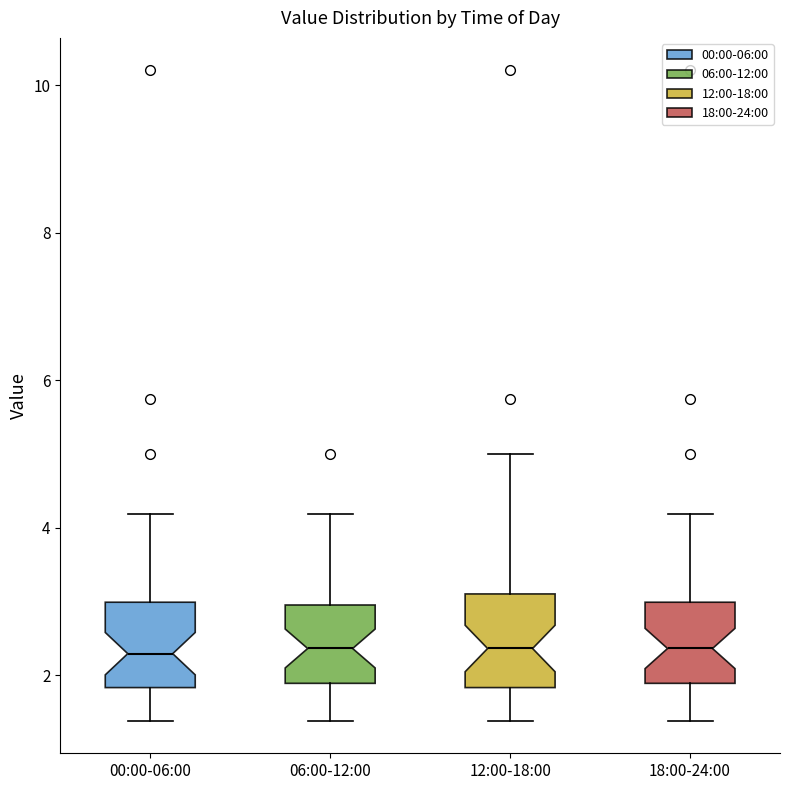

Reading left to right, transcribe this box plot: for each box, give where its median line is, the range the box spans, and where its two whiskers end, as read against the y-axis. The values are not printed on the chart, so give them approximately, as read against the axis.

00:00-06:00: median 2.2, box 1.8 to 3.0, whiskers 1.4 to 4.2
06:00-12:00: median 2.4, box 1.8 to 3.0, whiskers 1.4 to 4.2
12:00-18:00: median 2.4, box 1.8 to 3.2, whiskers 1.4 to 5.0
18:00-24:00: median 2.4, box 1.8 to 3.0, whiskers 1.4 to 4.2